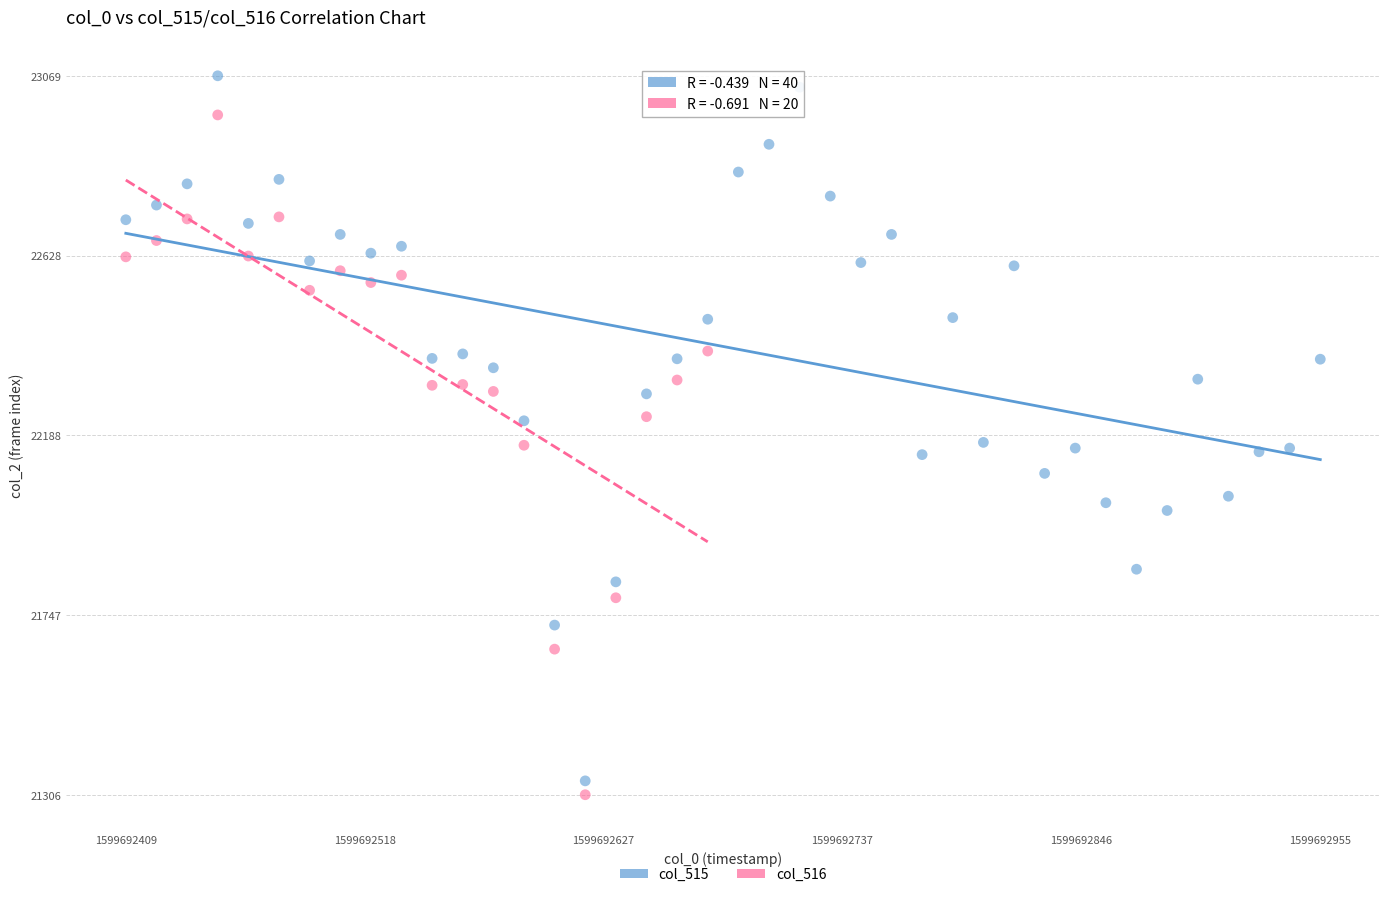

Which series contains the highest Y value?

col_515